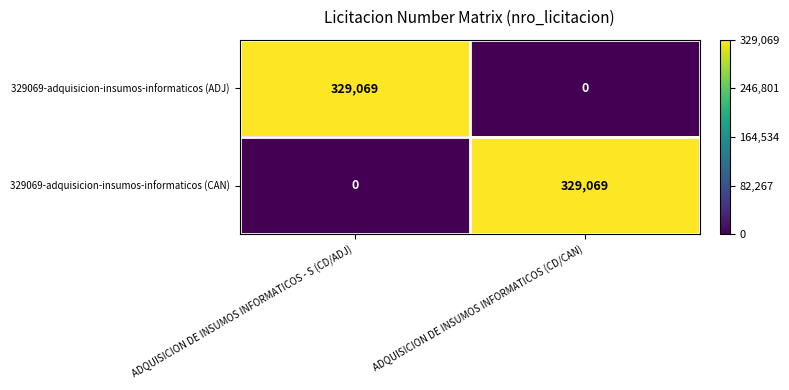

Rank the series at ADQUISICION DE INSUMOS INFORMATICOS - S (CD/ADJ) from highest to lowest value.

329069-adquisicion-insumos-informaticos (ADJ), 329069-adquisicion-insumos-informaticos (CAN)